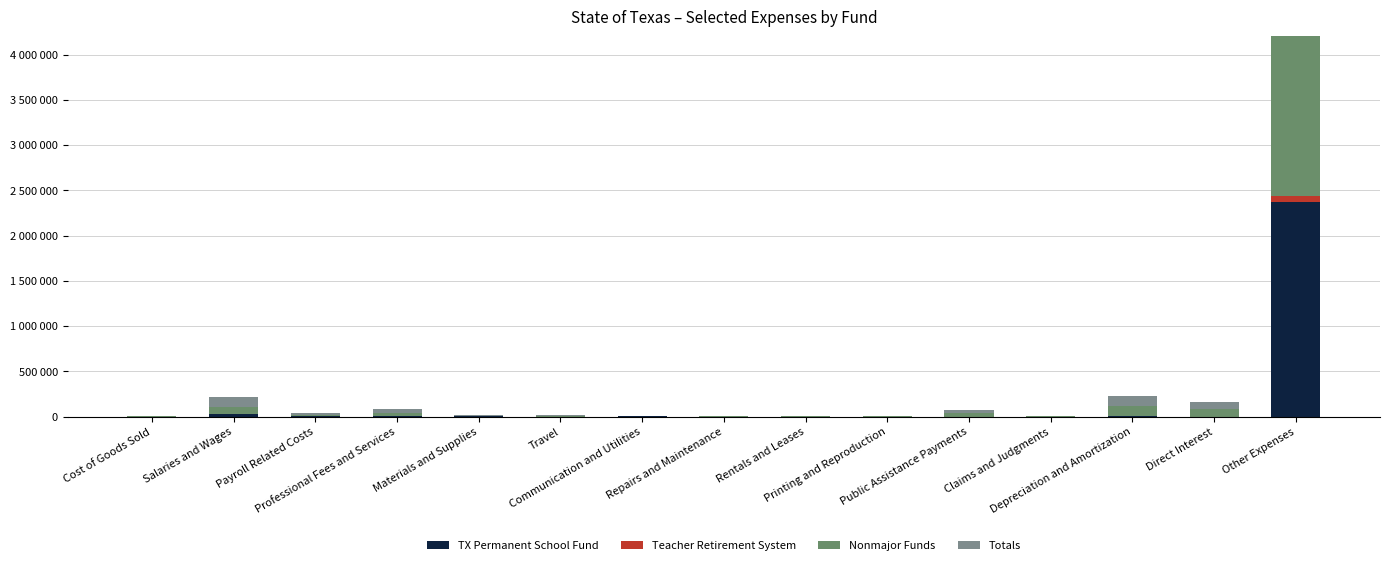

What is the maximum value shown in the chart?

6118205